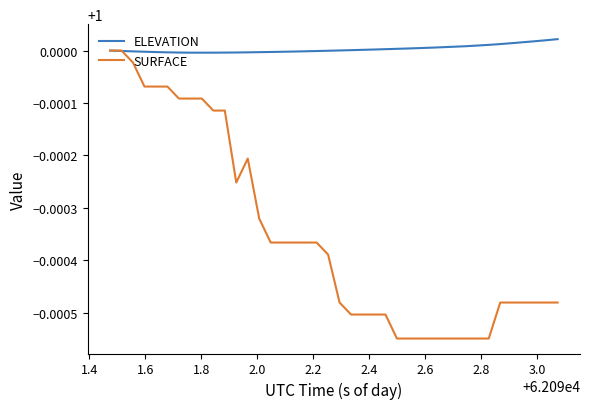

Which series ends up on top after the final intersection of ELEVATION and SURFACE?

ELEVATION